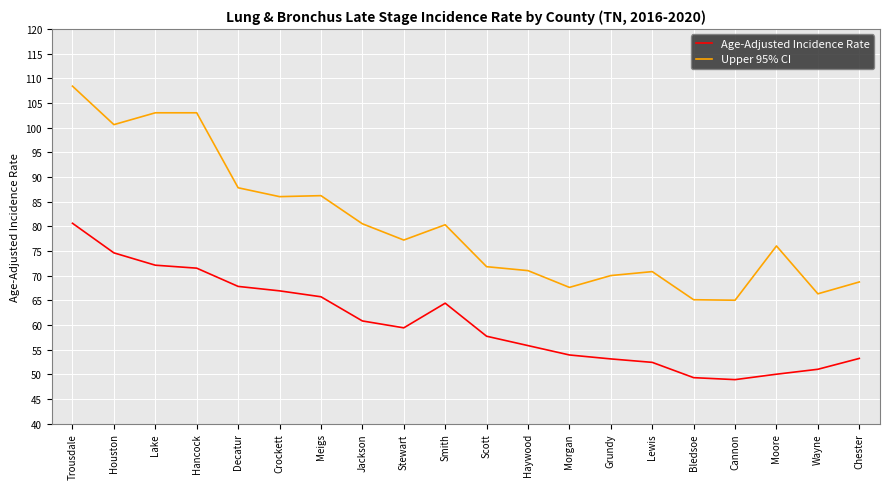

What is the difference between the maximum and minimum values in the Age-Adjusted Incidence Rate series?

31.7